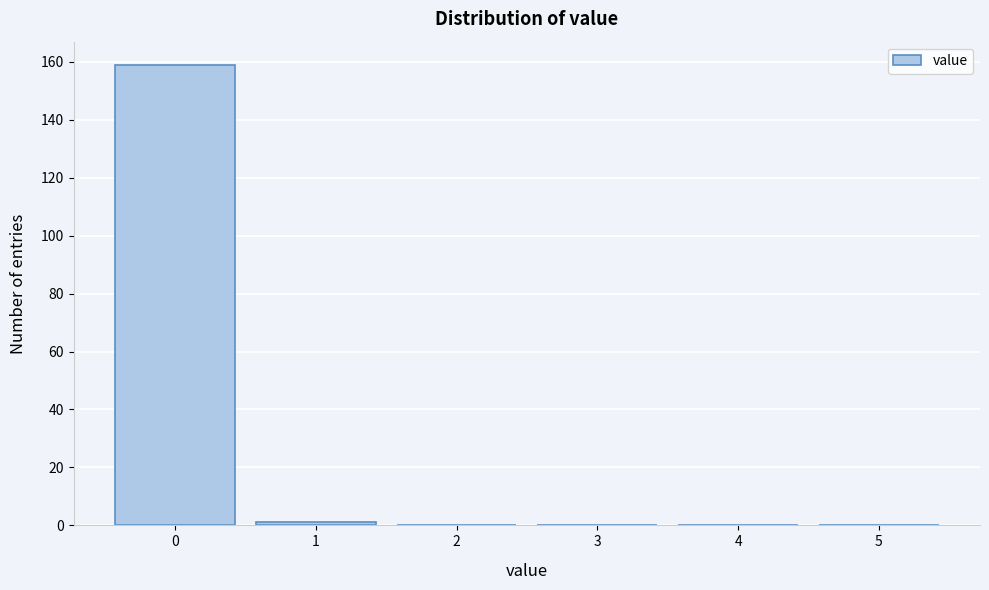

Reading left to right, list every bar in this chart as the range it spans on the x-axis followed by its height. The values are not printed on the chart, so give them approximately, as read against the axis.

-0.5 to 0.5: 160
0.5 to 1.5: under 2
1.5 to 2.5: 0
2.5 to 3.5: 0
3.5 to 4.5: 0
4.5 to 5.5: 0